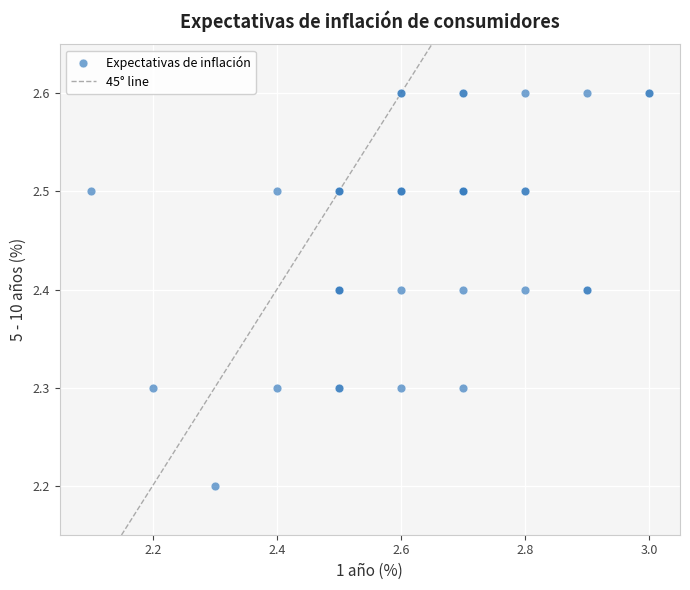

What Y value in the scatter plot is closest to 2?

2.2